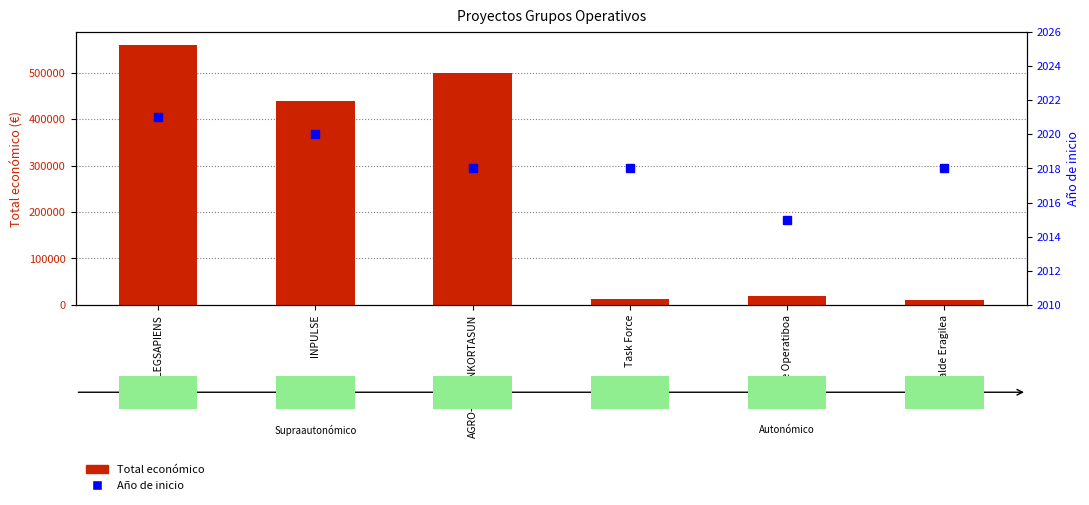

What is the average value of the Total económico series?

256359